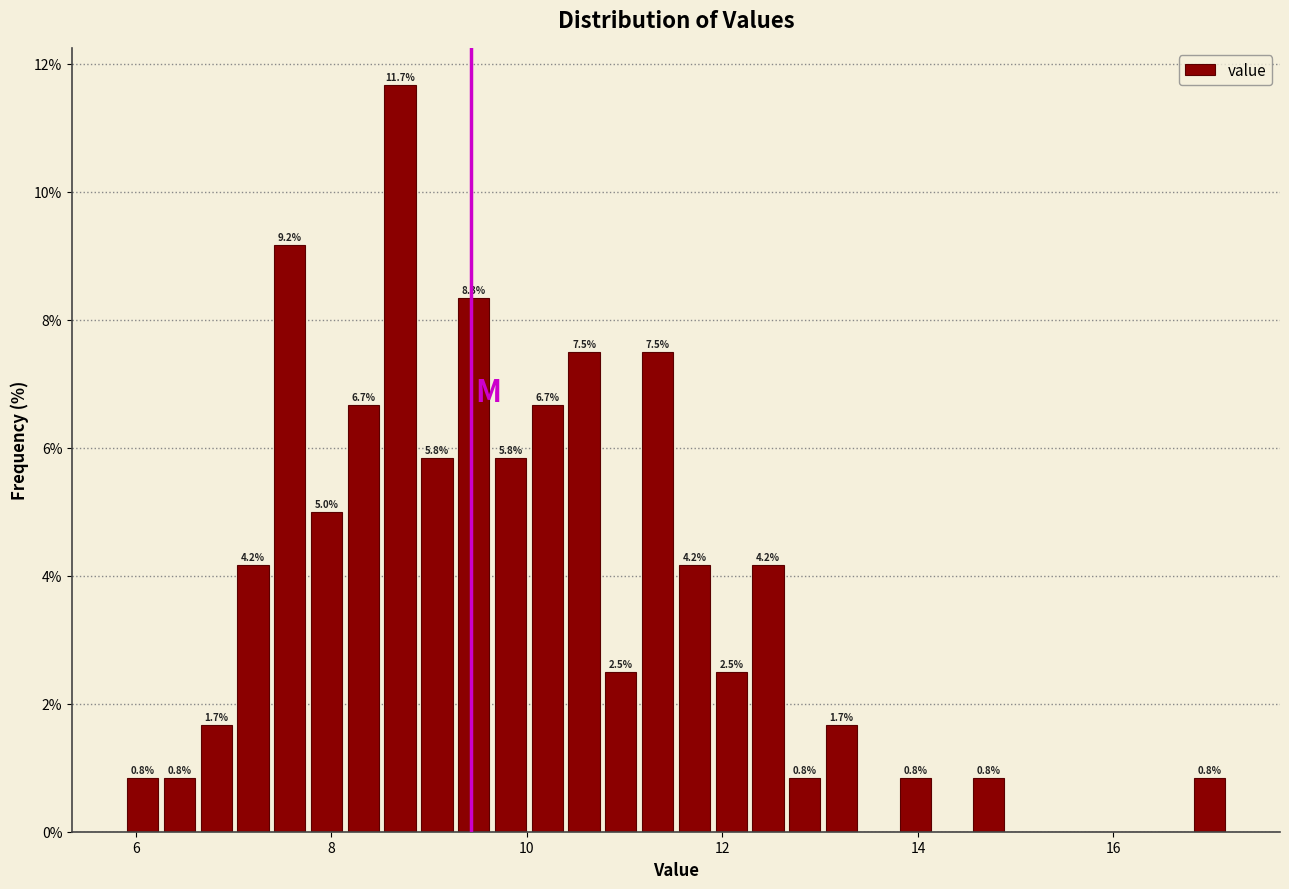

Around what value on the x-axis is the tallest bar? Give the approximate position of its centre, as read against the axis.

8.8